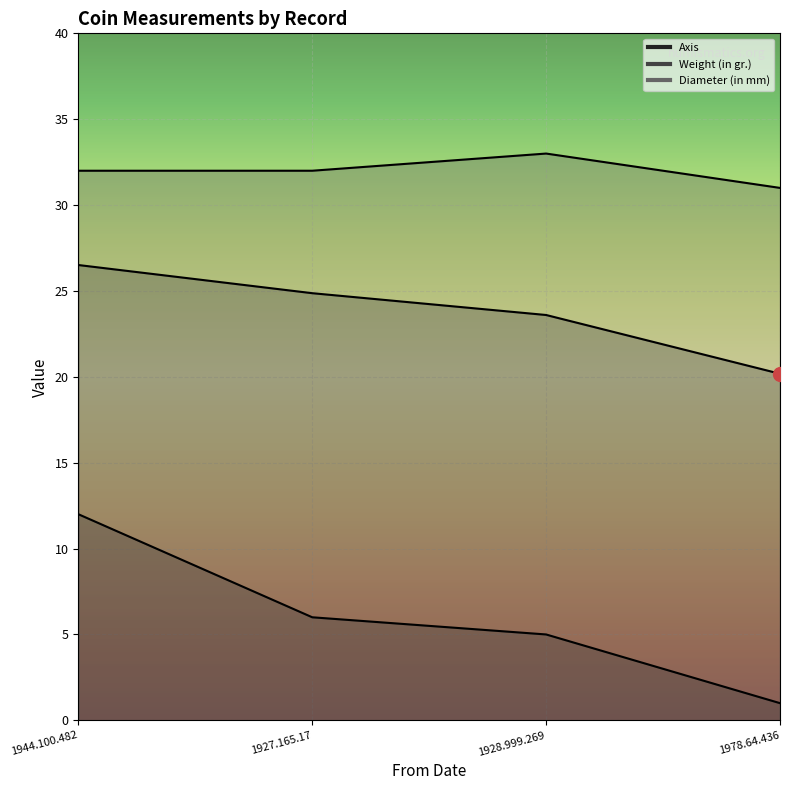

True or false: Weight (in gr.) has more than 2 interior local peaks.

False